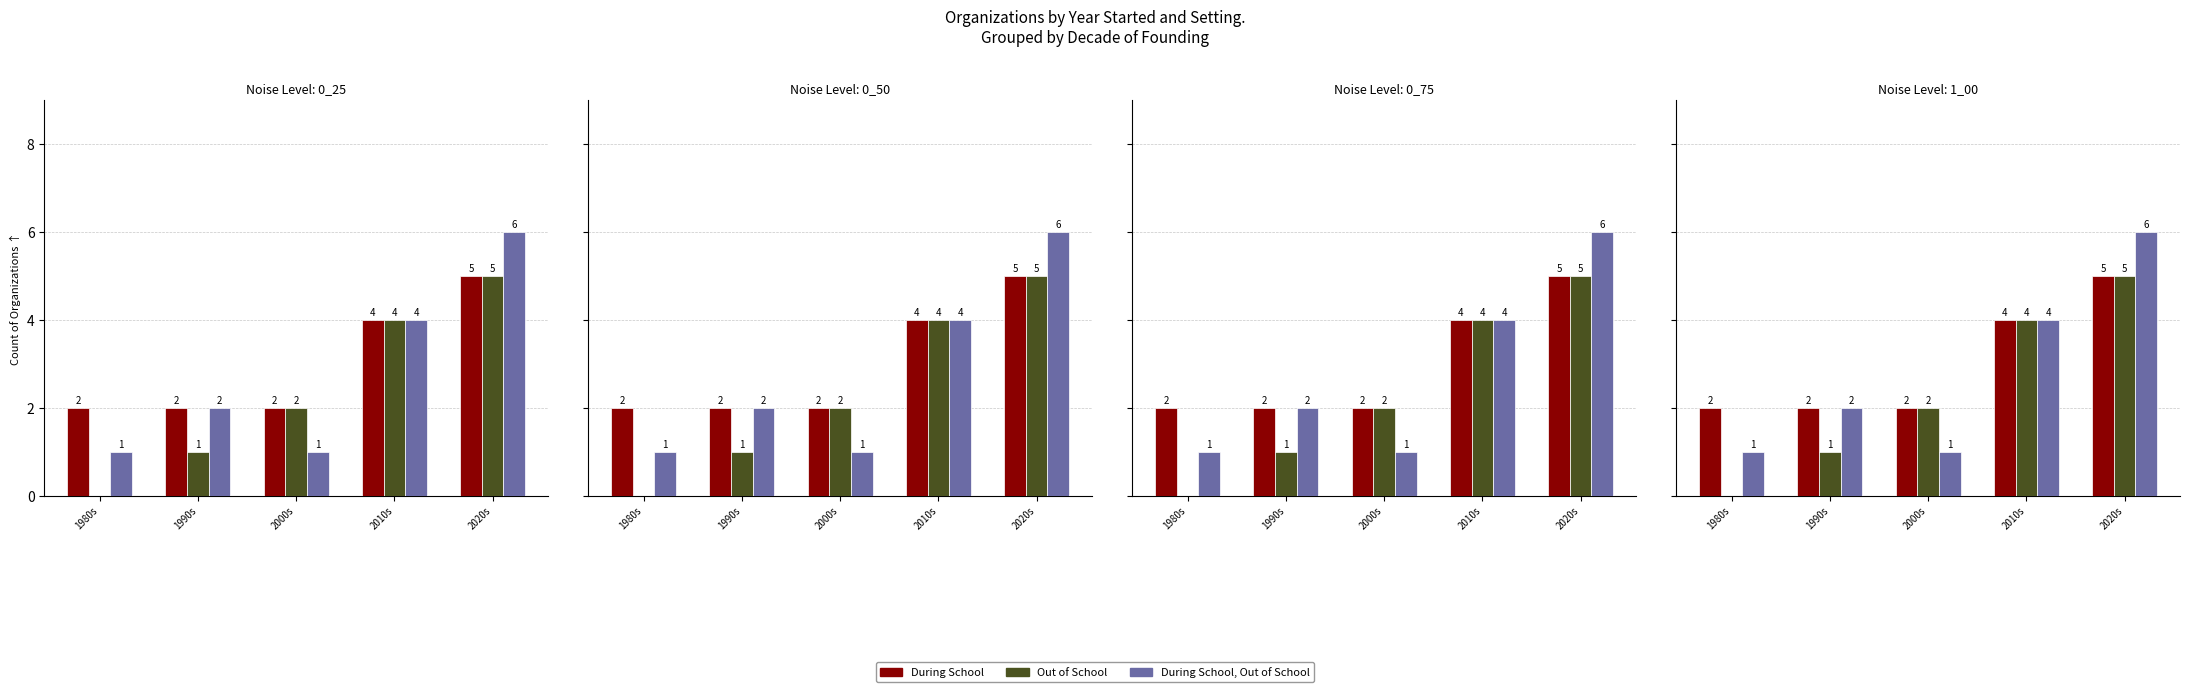

At how many categories does at least one series exceed 5?

1